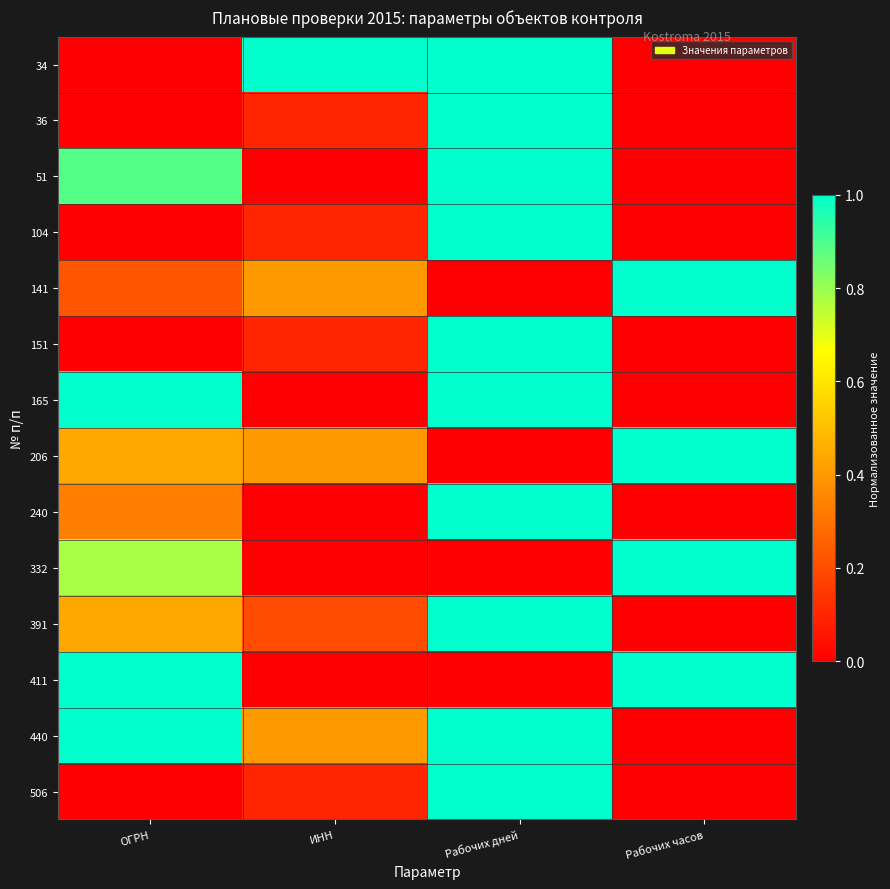

What is the maximum value shown in the chart?

1.0